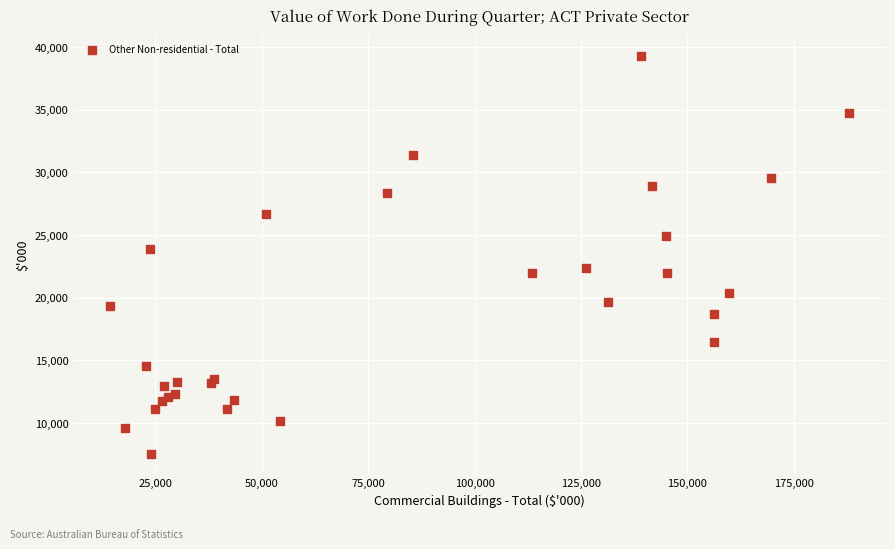

What Y value in the scatter plot is closest to 23422?

23852